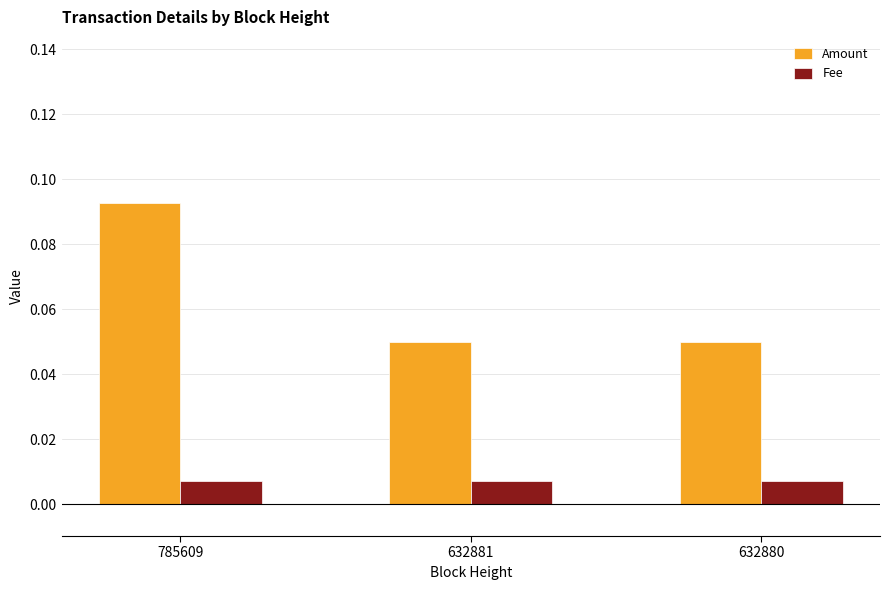

At which category is the sum across all series the highest?

785609